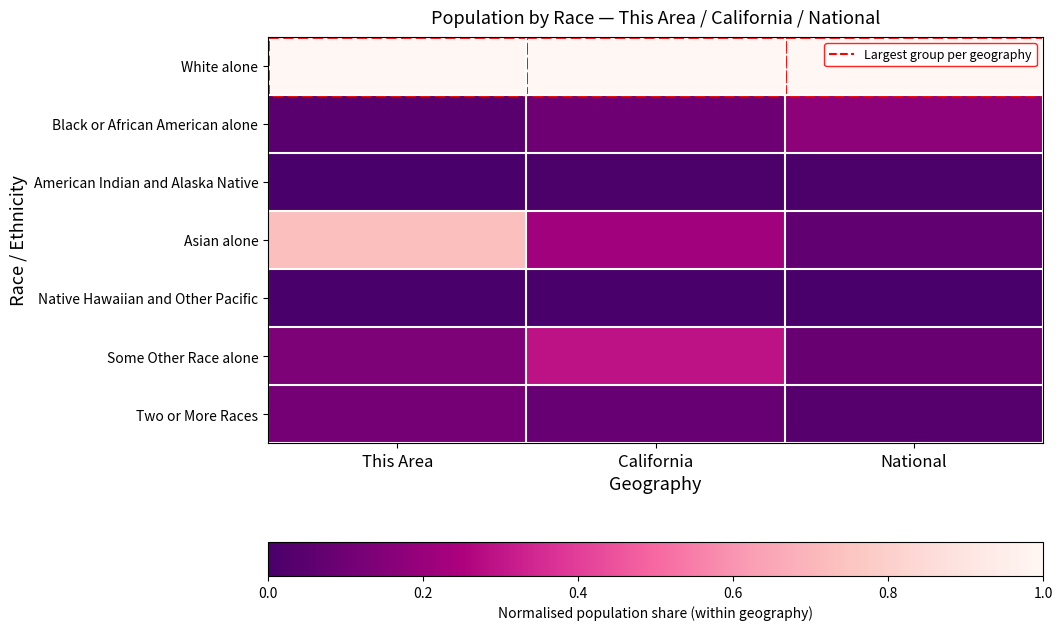

Reading right to left, transcribe all the data shown in this chart.

White alone: National=1.0	California=1.0	This Area=1.0
Black or African American alone: National=0.2	California=0.1	This Area=0.0
American Indian and Alaska Native: National=0.0	California=0.0	This Area=0.0
Asian alone: National=0.1	California=0.2	This Area=0.7
Native Hawaiian and Other Pacific: National=0.0	California=0.0	This Area=0.0
Some Other Race alone: National=0.1	California=0.3	This Area=0.1
Two or More Races: National=0.0	California=0.1	This Area=0.1